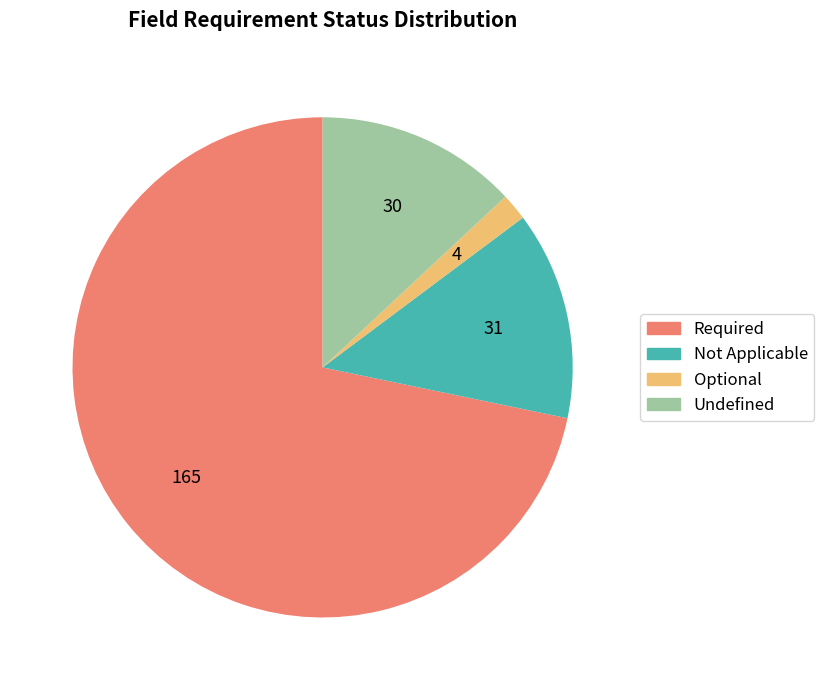

True or false: Not Applicable accounts for 8% of the total.

False